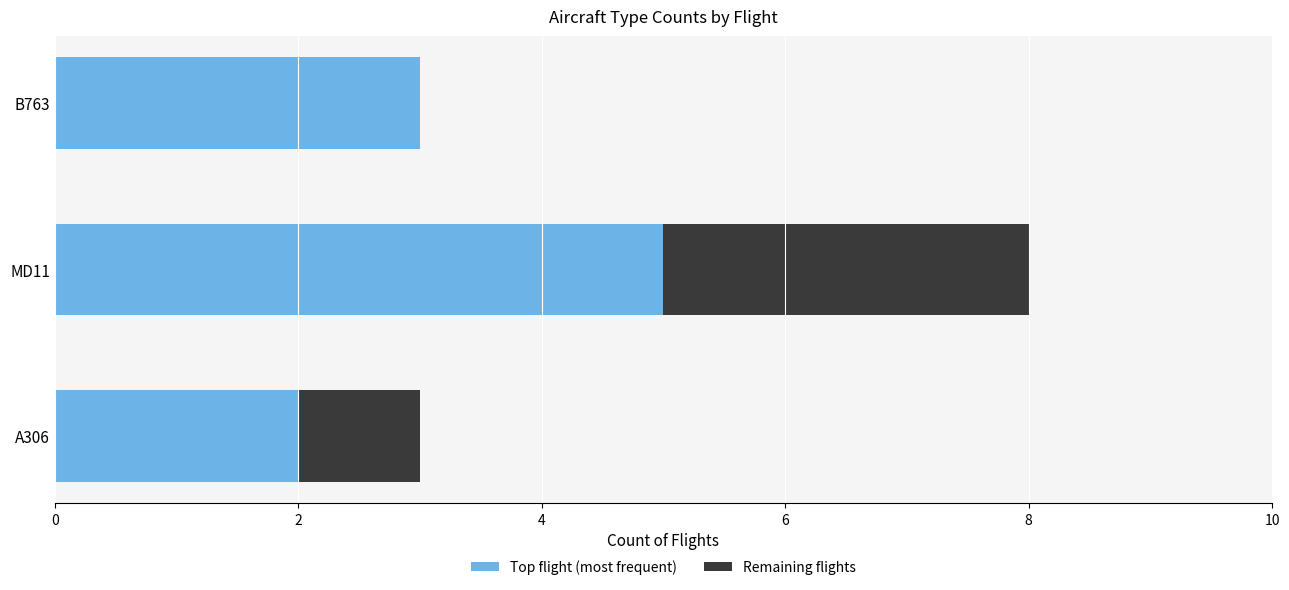

What are all the series names shown in the legend?

Top flight (most frequent), Remaining flights